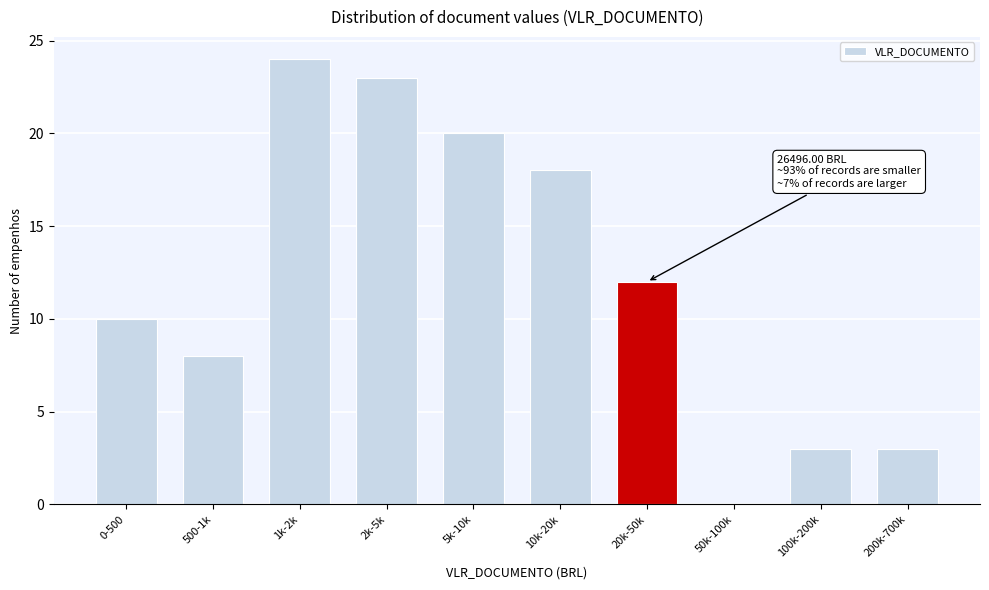

Reading left to right, transcribe all the data shown in this chart.

0-500=10	500-1k=8	1k-2k=24	2k-5k=23	5k-10k=20	10k-20k=18	20k-50k=12	50k-100k=0	100k-200k=3	200k-700k=3